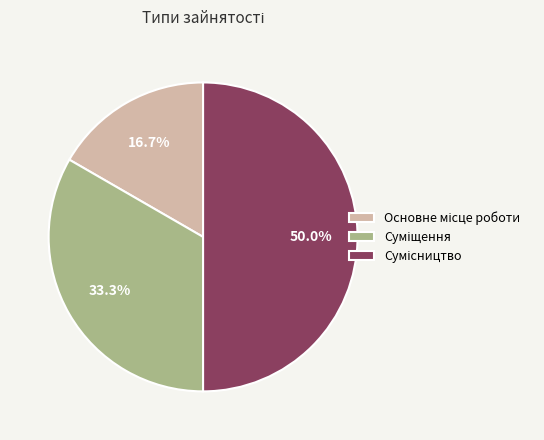

Rank the categories by value from lowest to highest.

Основне місце роботи, Суміщення, Сумісництво